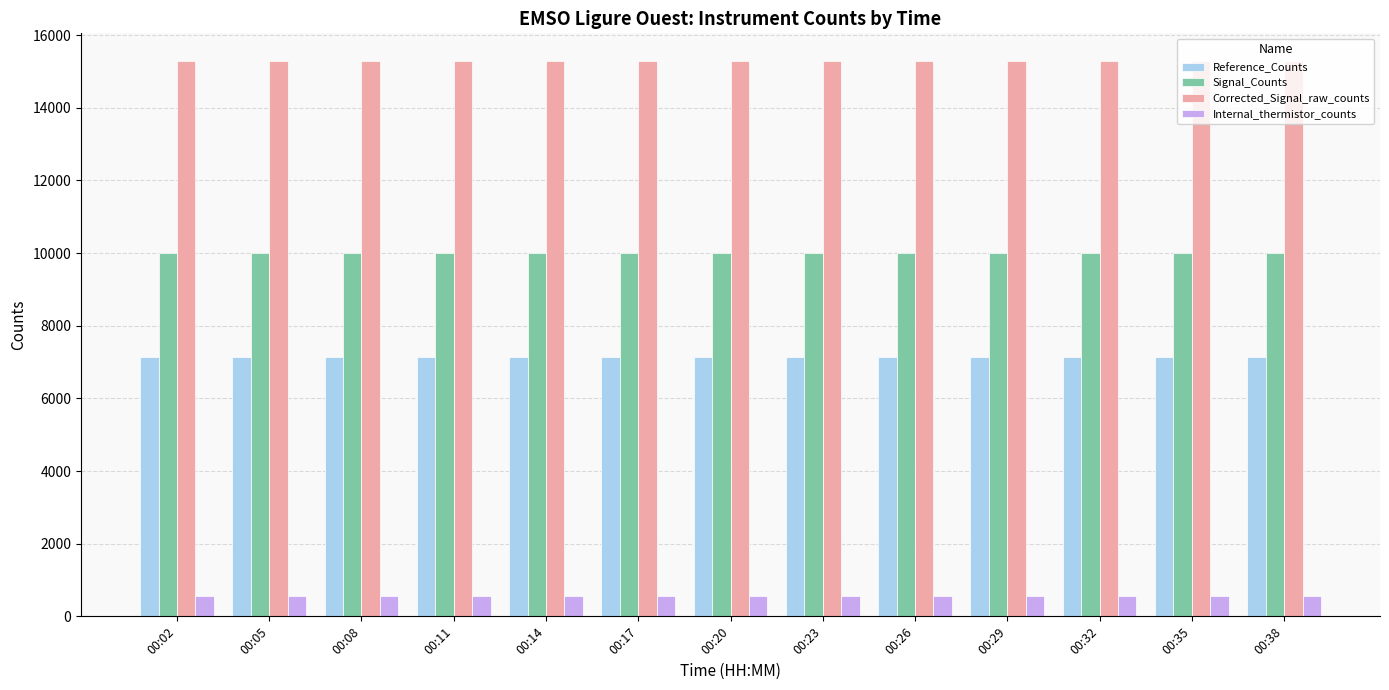

What is the spread (max minus min) of values at 00:38?

14731